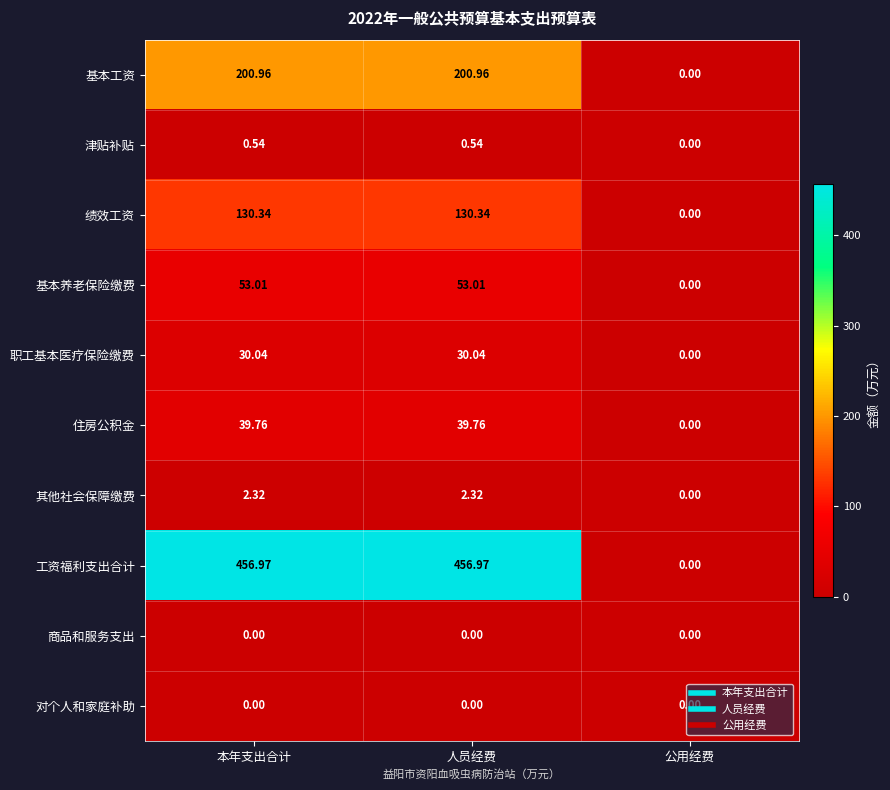

Which series has the largest range (max minus min)?

工资福利支出合计